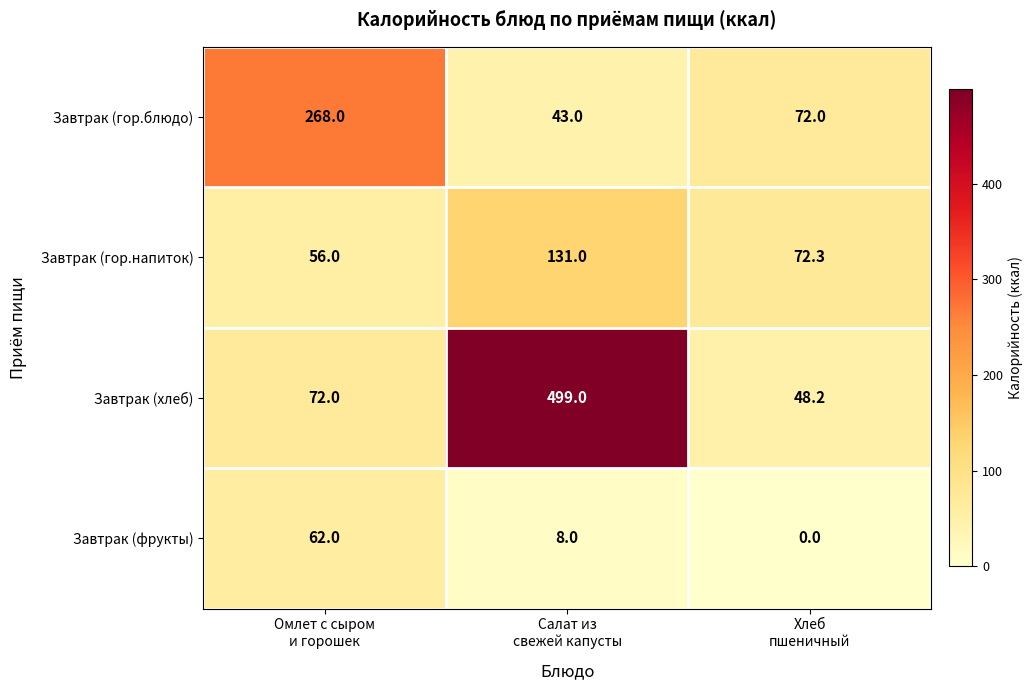

What is the difference between the maximum and minimum values in the Завтрак (гор.блюдо) series?

225.0